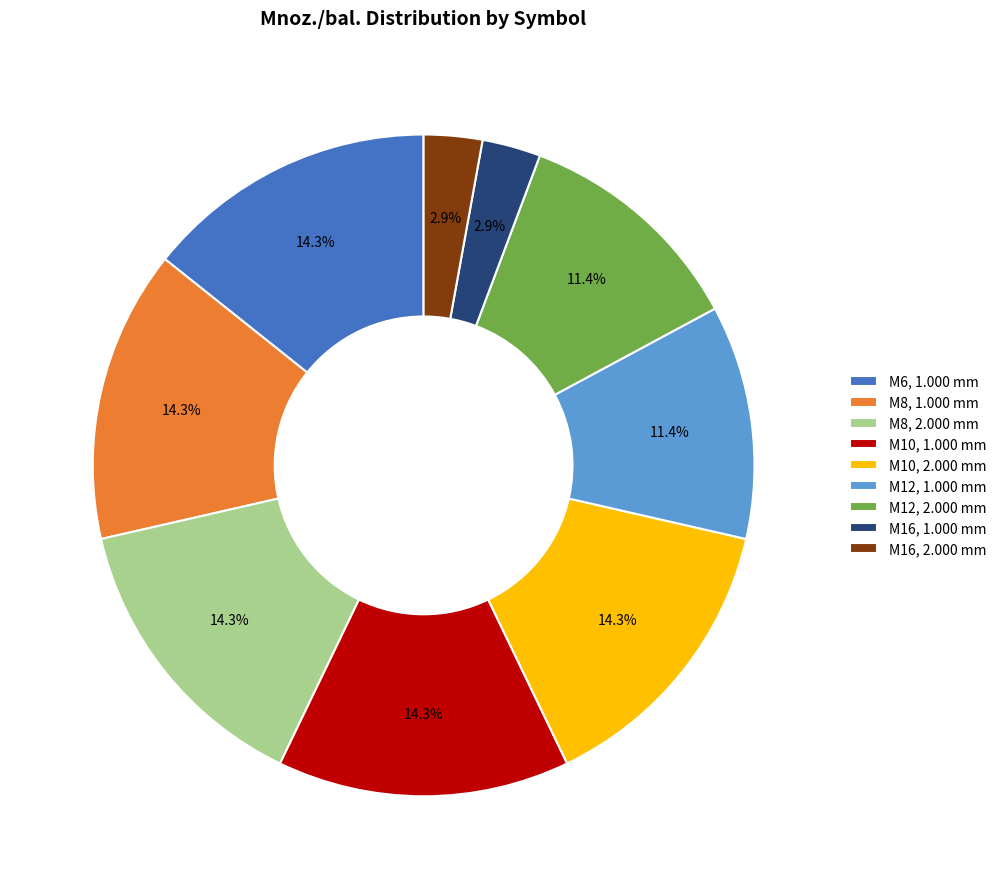

To the nearest percent, what is the combined percentage of M16, 1.000 mm and M10, 1.000 mm?

17%